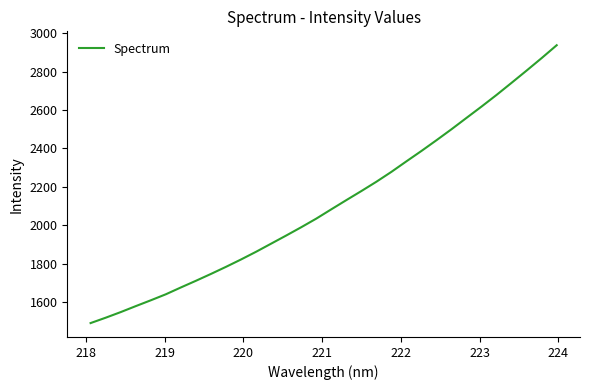

What is the difference between the second highest and second lowest values?

1352.0